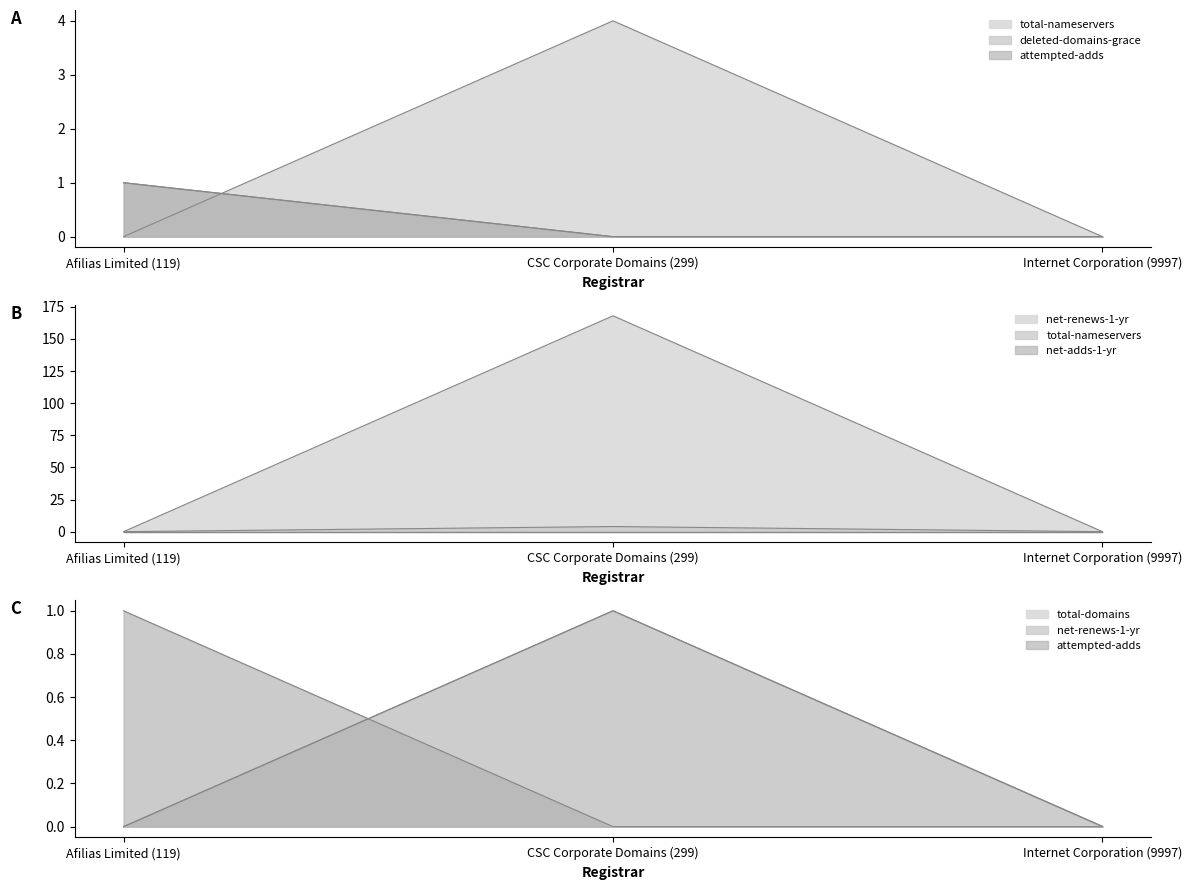

List the labels in order of net-renews-1-yr value, largest first.

CSC Corporate Domains (299), Afilias Limited (119), Internet Corporation (9997)